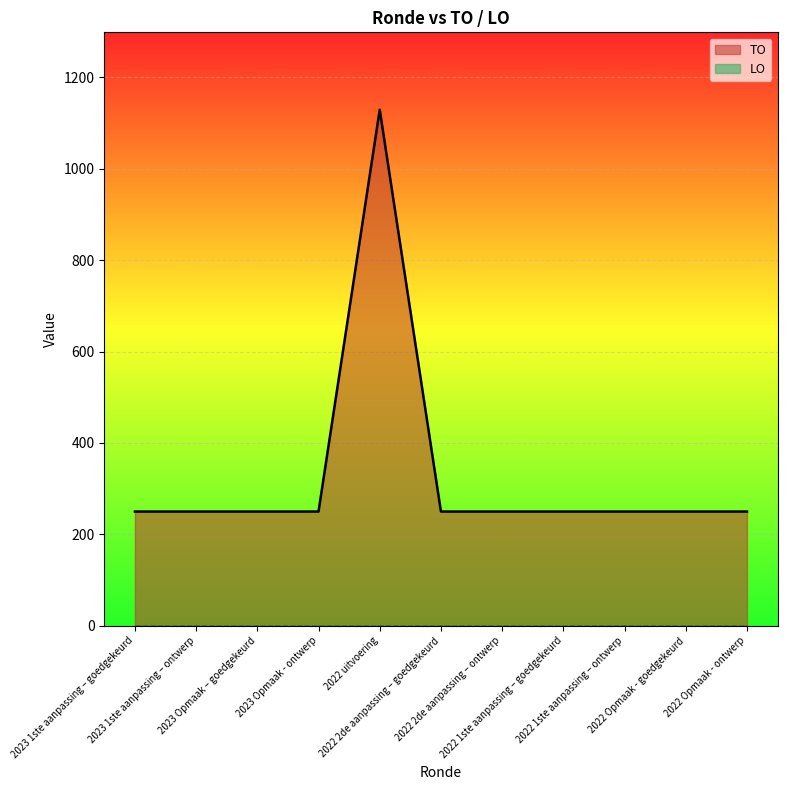

The chart shows a value of 104 at 2023 1ste aanpassing – goedgekeurd. True or false?

False